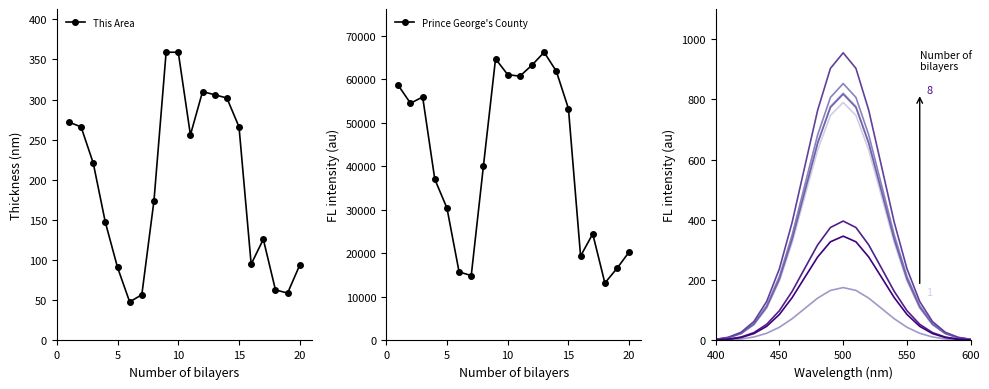

What is the difference between the second highest and minimum values in the Prince George's County series?

51491